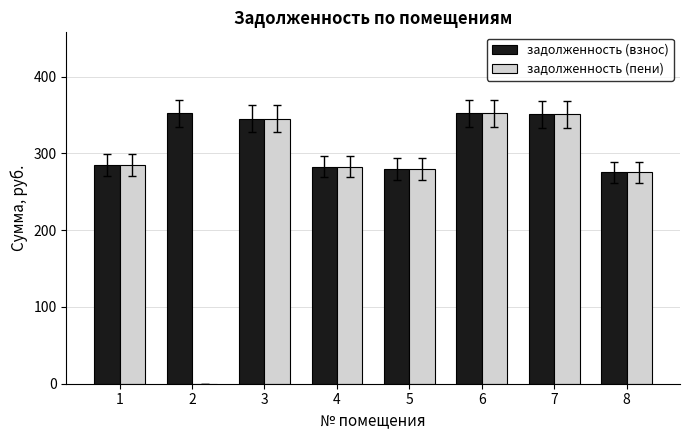

Which series has the largest total across all categories?

задолженность (взнос)